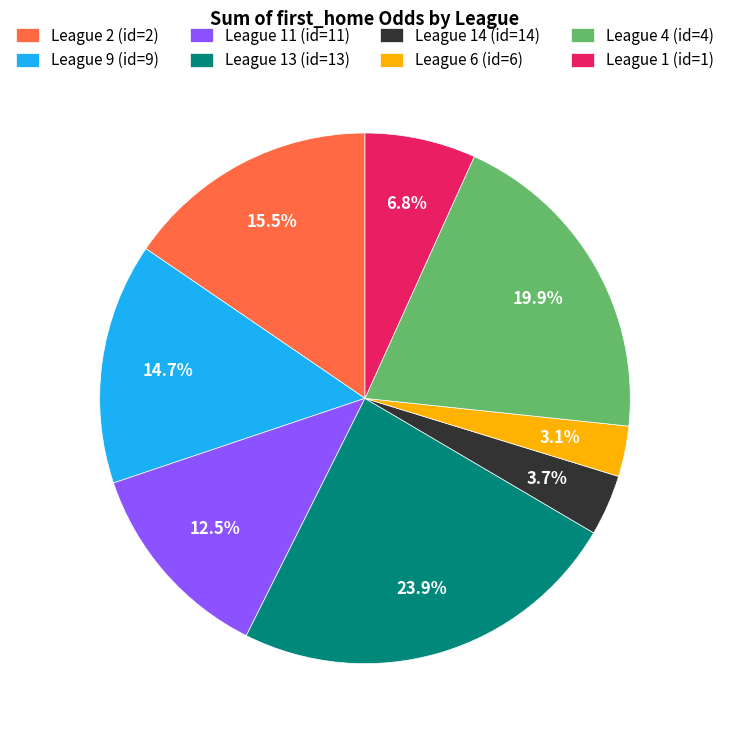

The League 14 (id=14) slice represents 4% of the pie. True or false?

True